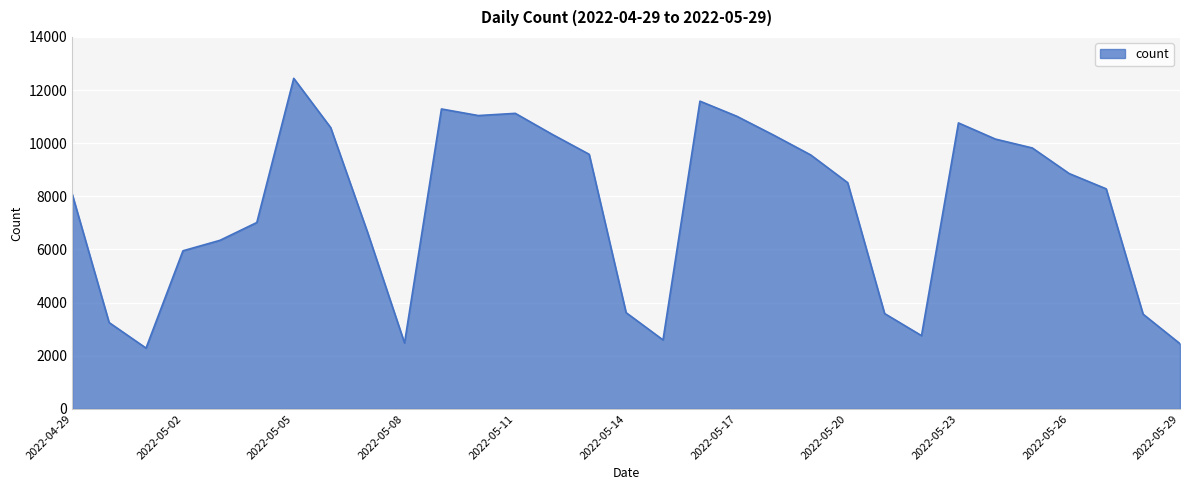

What is the maximum value shown in the chart?

12442